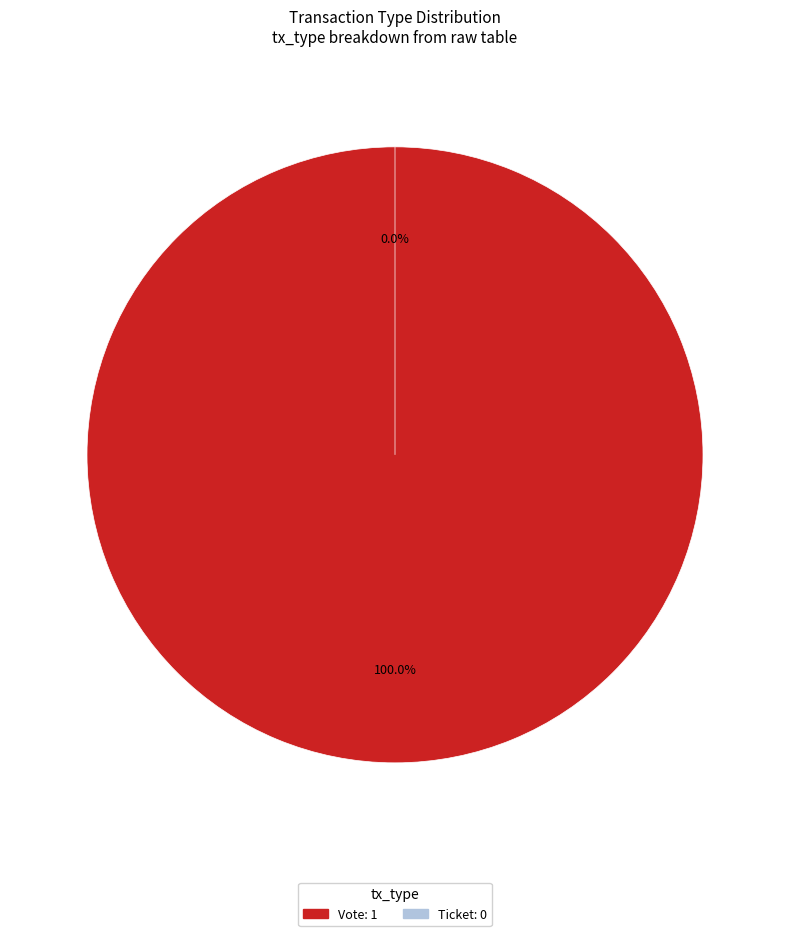

To the nearest percent, what is the difference between the Ticket and Vote slice percentages?

100%